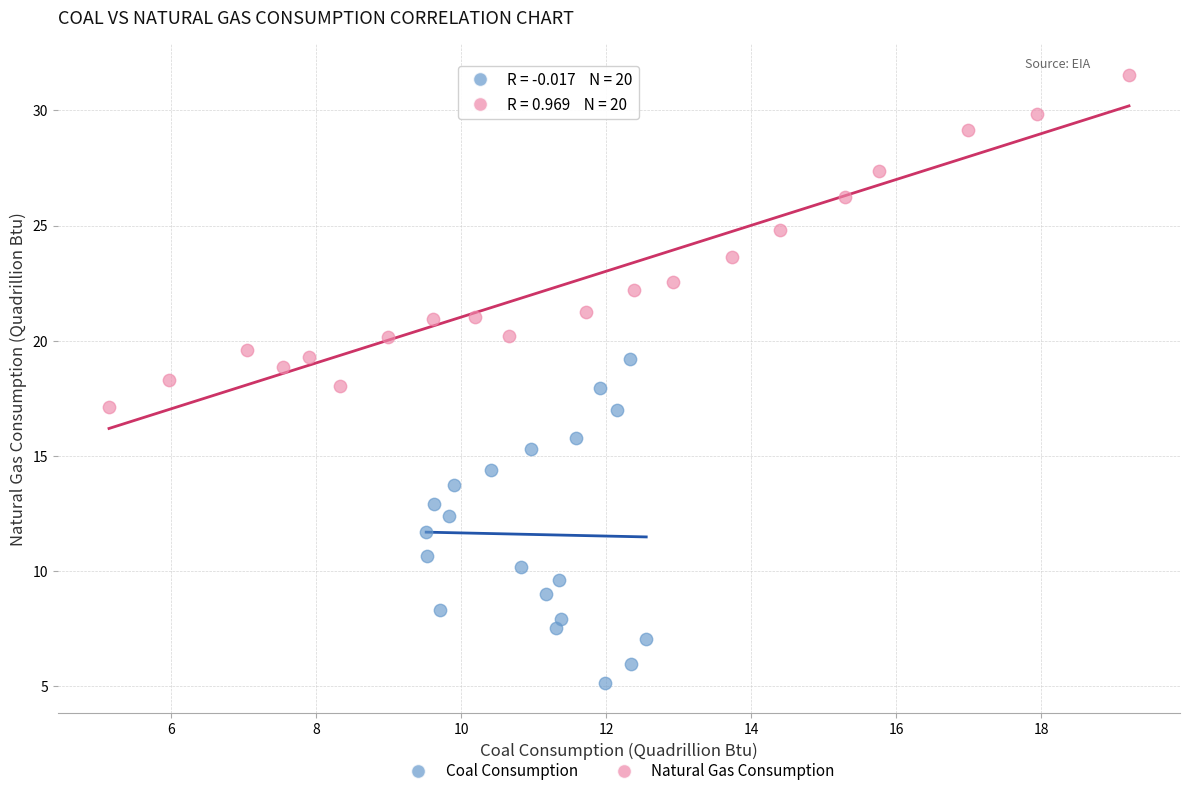

Which series has the widest spread of Y values?

Natural Gas Consumption